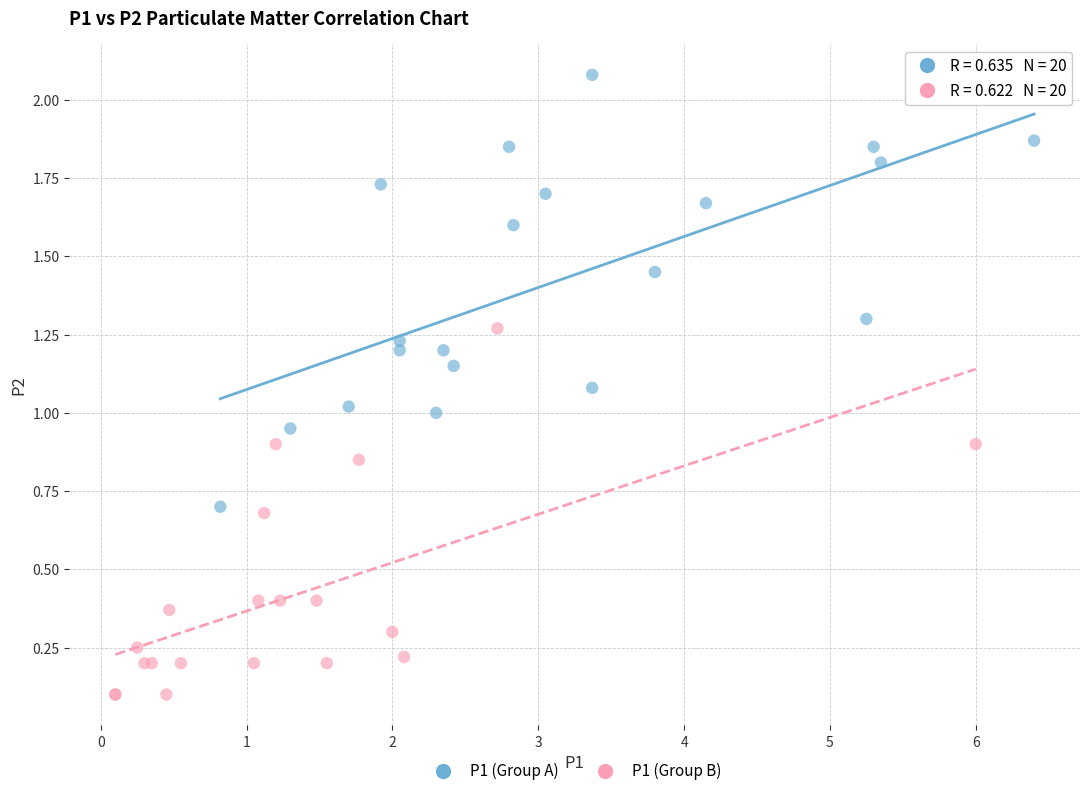

Which series reaches the maximum Y coordinate?

P1 (Group A)